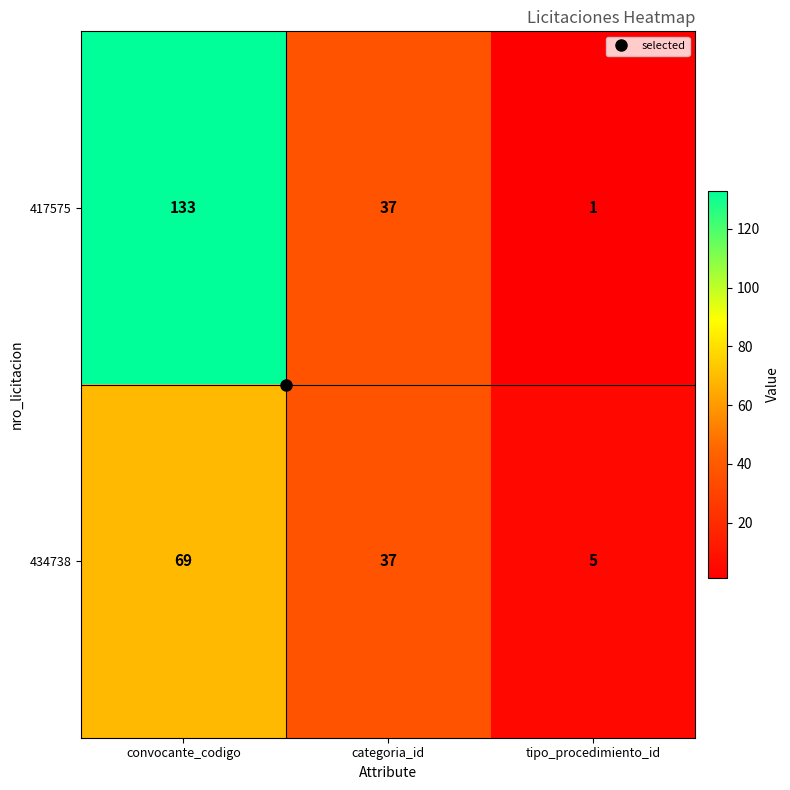

What is the lowest value of the 434738 series?

5